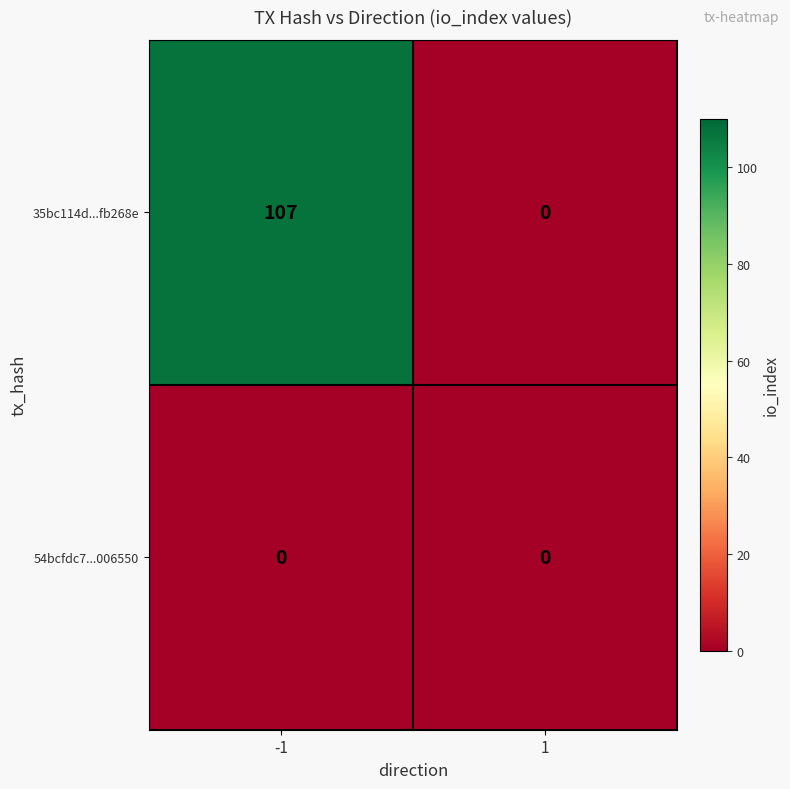

Is it true that 35bc114d...fb268e equals -66 at 1?

False